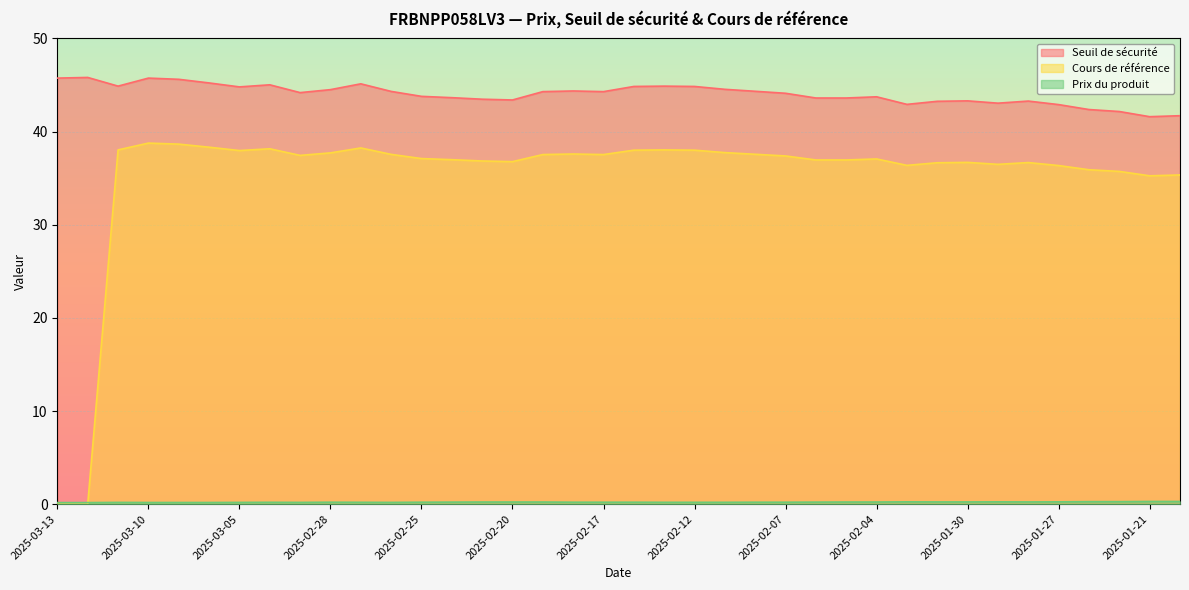

Which series changed the most between 2025-03-04 and 2025-02-25?

Seuil de sécurité